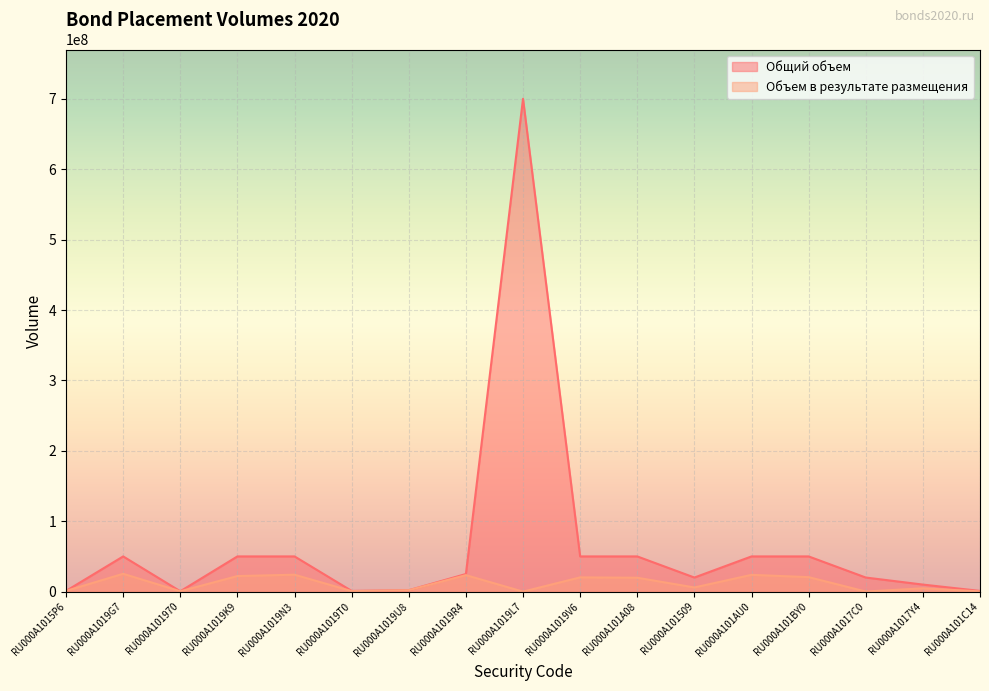

Reading left to right, list all the values displayed in this chart.

Общий объем: 1000000	50000000	500000	50000000	50000000	1000000	2000000	25000000	700000000	50000000	50000000	20000000	50000000	50000000	20000000	10000000	1000000
Объем в результате размещения: 1000000	25325050	500000	22091270	24026250	727095	1998996	23419130	0	20247050	19730400	5907000	23832170	20569780	122000	4714123	307572